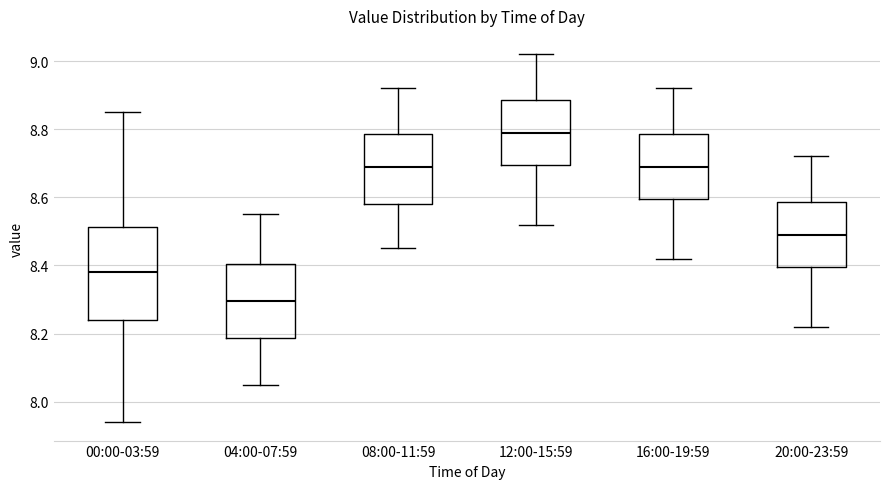

Reading left to right, transcribe this box plot: for each box, give where its median line is, the range the box spans, and where its two whiskers end, as read against the y-axis. The values are not printed on the chart, so give them approximately, as read against the axis.

00:00-03:59: median 8.38, box 8.24 to 8.52, whiskers 7.94 to 8.86
04:00-07:59: median 8.30, box 8.18 to 8.40, whiskers 8.06 to 8.56
08:00-11:59: median 8.70, box 8.58 to 8.78, whiskers 8.46 to 8.92
12:00-15:59: median 8.80, box 8.70 to 8.88, whiskers 8.52 to 9.02
16:00-19:59: median 8.70, box 8.60 to 8.78, whiskers 8.42 to 8.92
20:00-23:59: median 8.50, box 8.40 to 8.58, whiskers 8.22 to 8.72